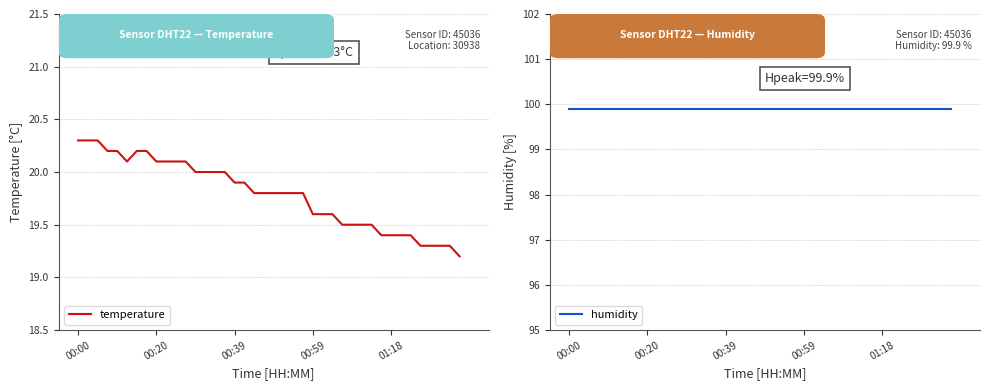

Reading right to left, transcribe all the data shown in this chart.

temperature: 19.2	19.3	19.3	19.3	19.3	19.4	19.4	19.4	19.4	19.5	19.5	19.5	19.5	19.6	19.6	19.6	19.8	19.8	19.8	19.8	19.8	19.8	19.9	19.9	20.0	20.0	20.0	20.0	20.1	20.1	20.1	20.1	20.2	20.2	20.1	20.2	20.2	20.3	20.3	20.3
humidity: 99.9	99.9	99.9	99.9	99.9	99.9	99.9	99.9	99.9	99.9	99.9	99.9	99.9	99.9	99.9	99.9	99.9	99.9	99.9	99.9	99.9	99.9	99.9	99.9	99.9	99.9	99.9	99.9	99.9	99.9	99.9	99.9	99.9	99.9	99.9	99.9	99.9	99.9	99.9	99.9